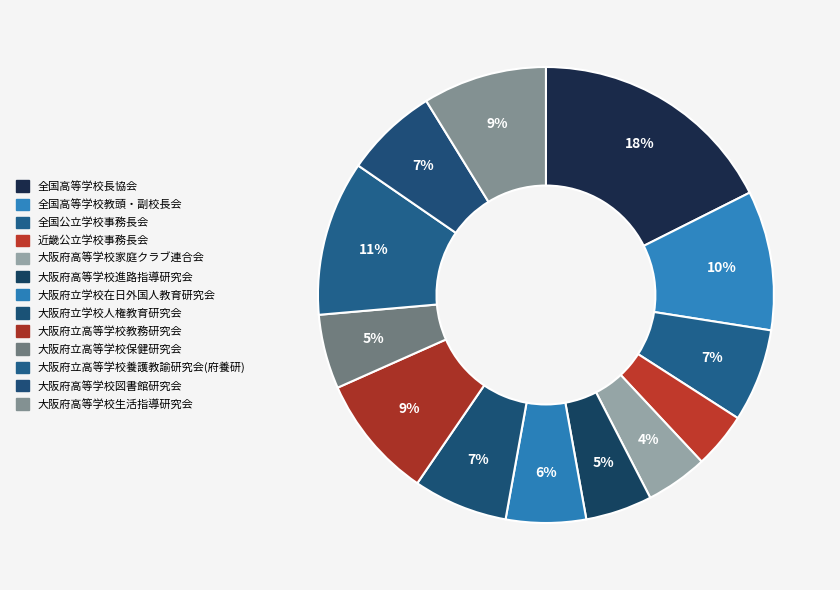

How many slices are in this pie chart?

13